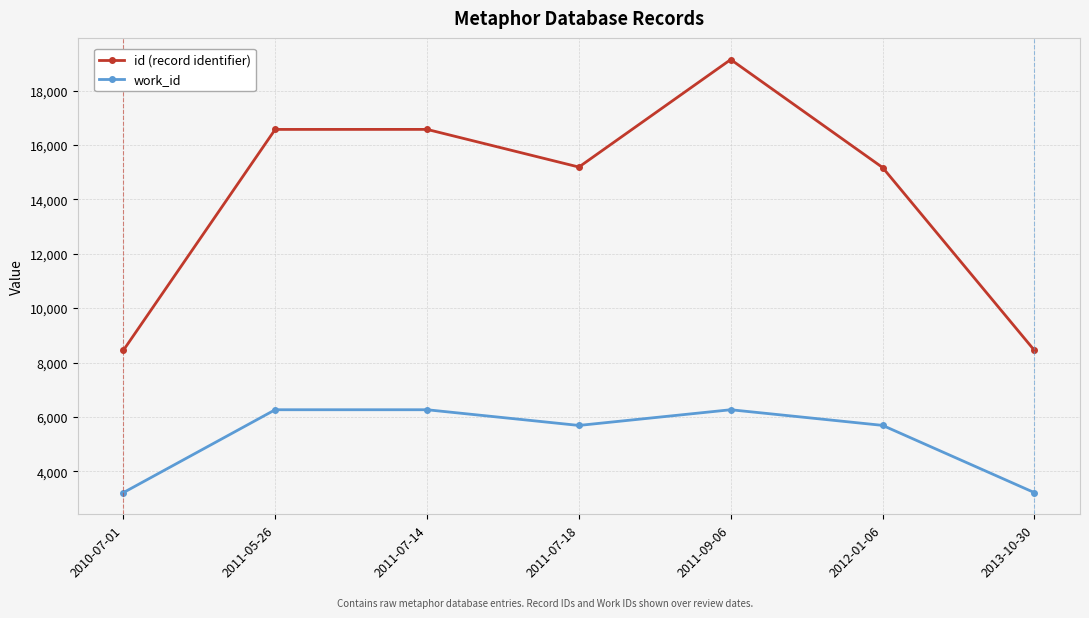

True or false: id (record identifier) and work_id intersect in this chart.

False